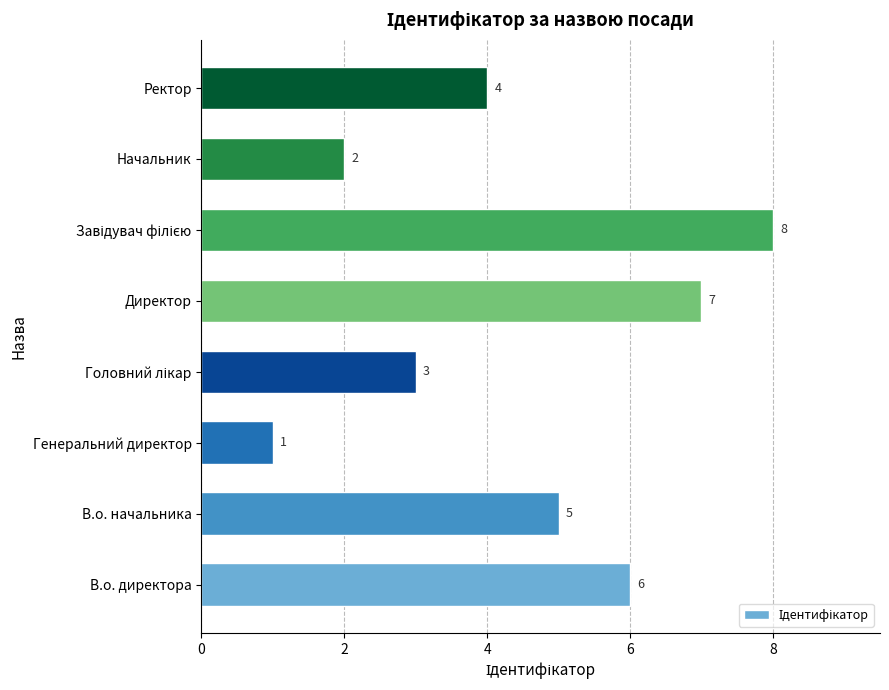

Is it true that the value at Директор is 7?

True